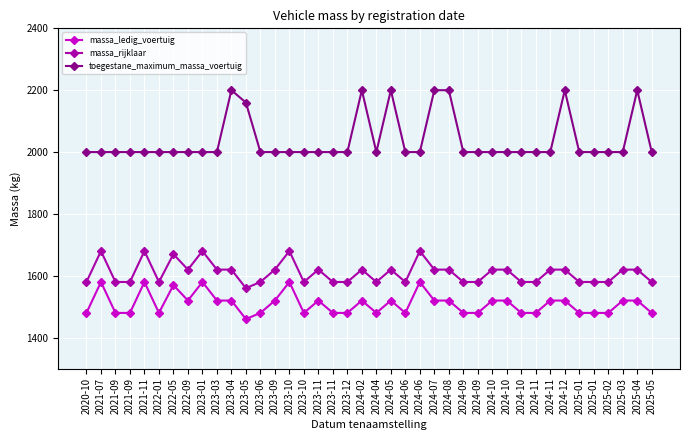

What is the label of the 8th point from the left?

2022-09